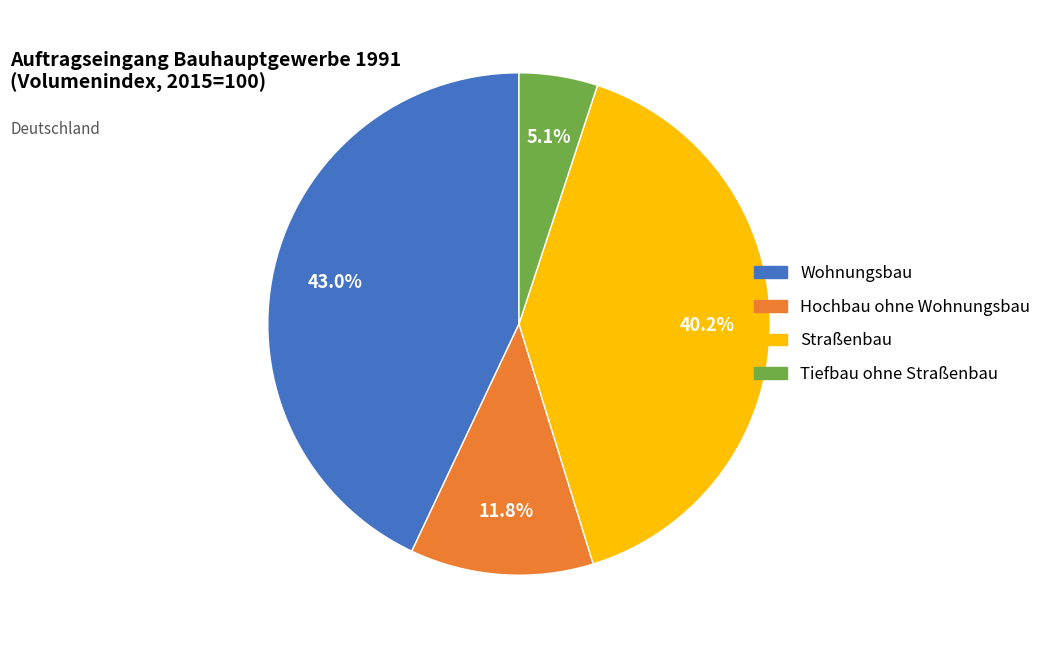

How many slices are in this pie chart?

4